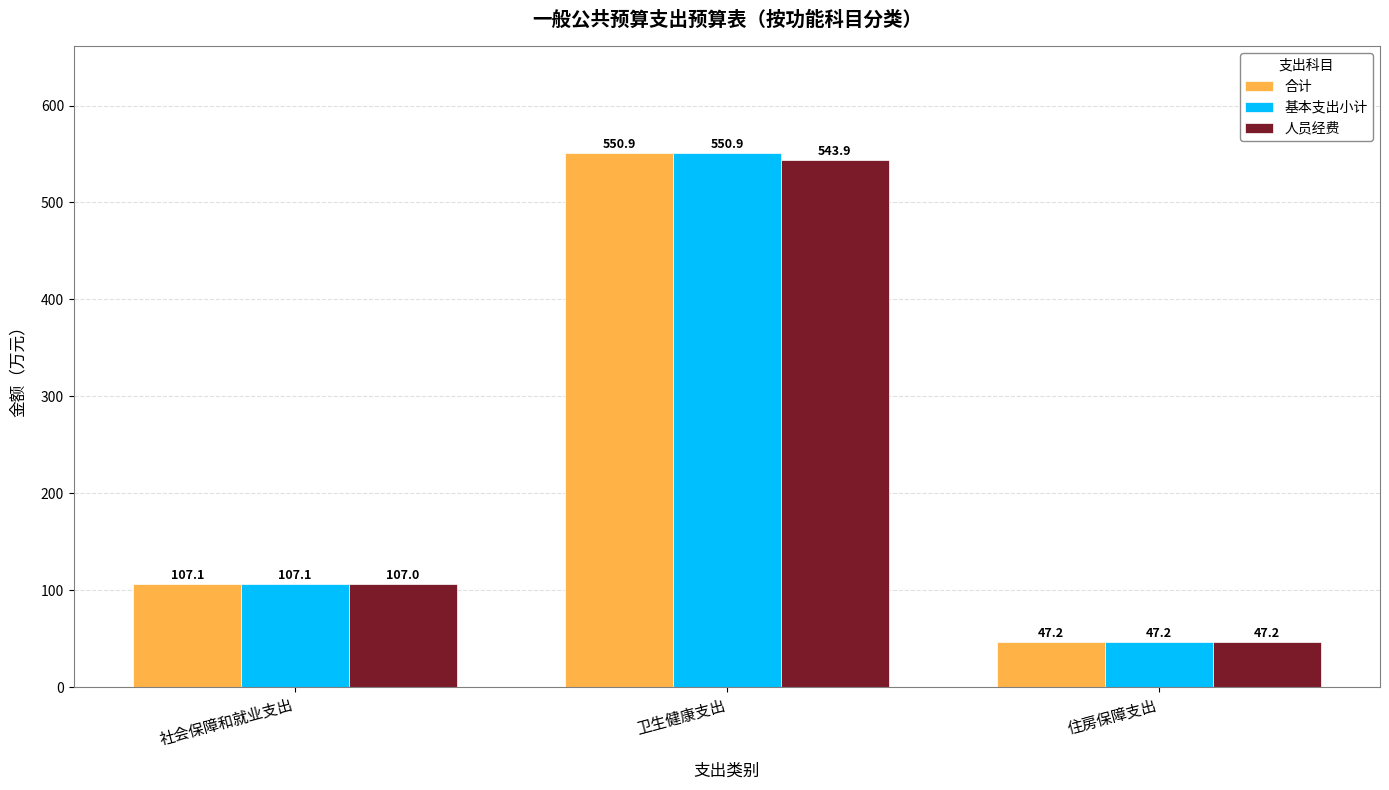

How many data points does each series have?

3